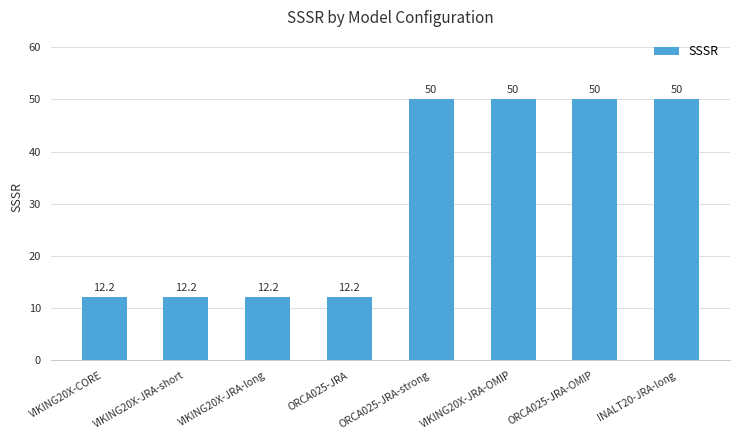

What is the sum of all values?

248.8